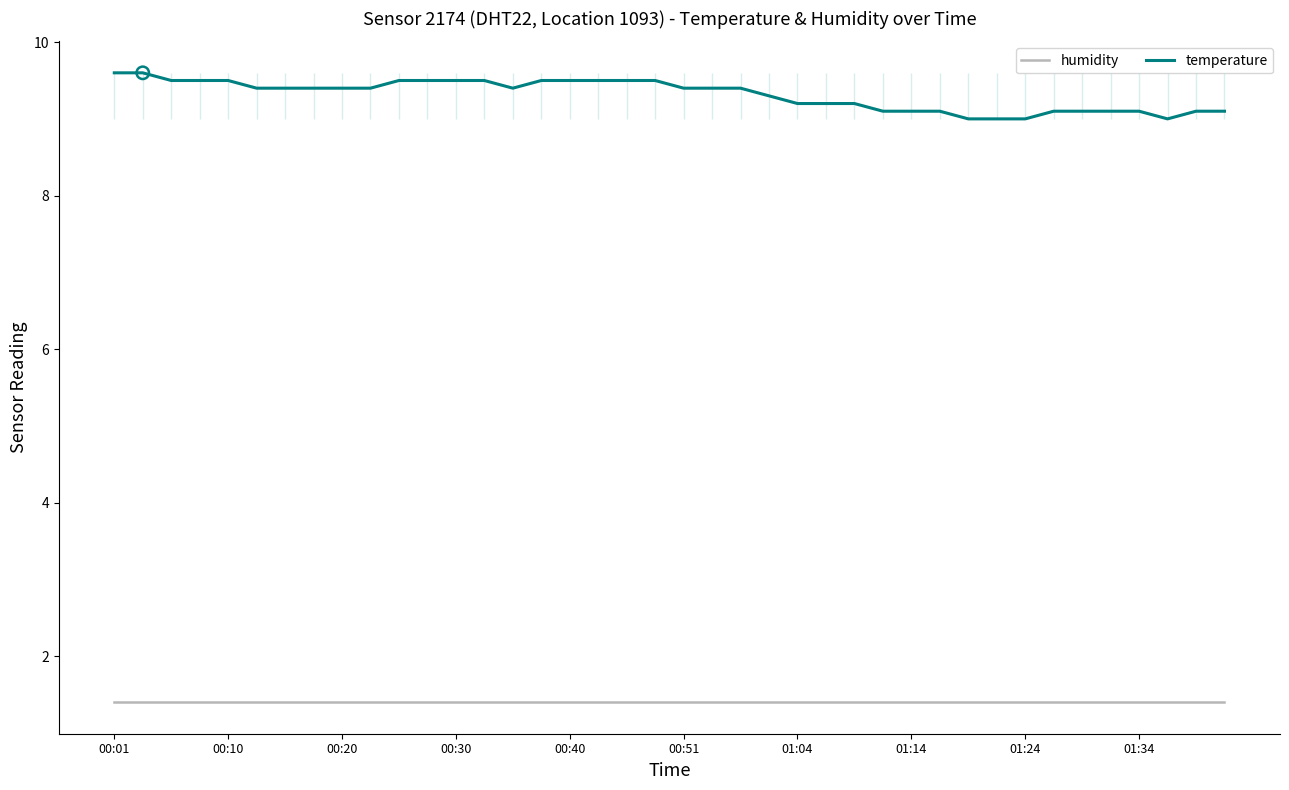

Which series has the largest total across all categories?

temperature